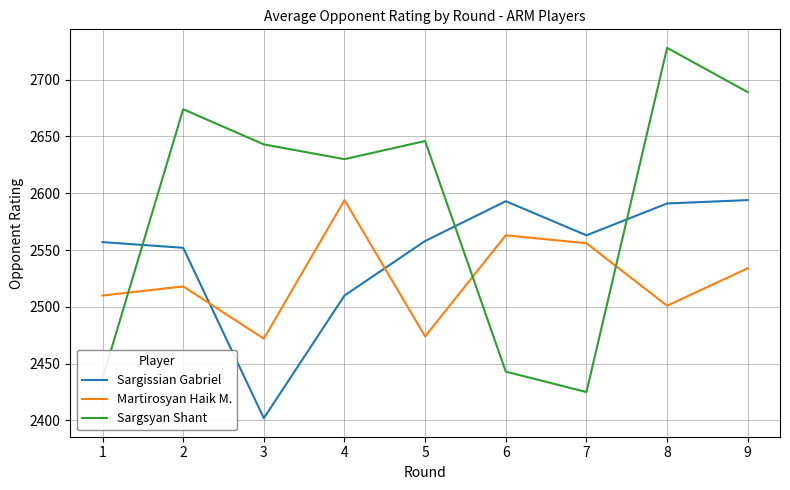

Does the chart display data point markers on the line(s)?

No